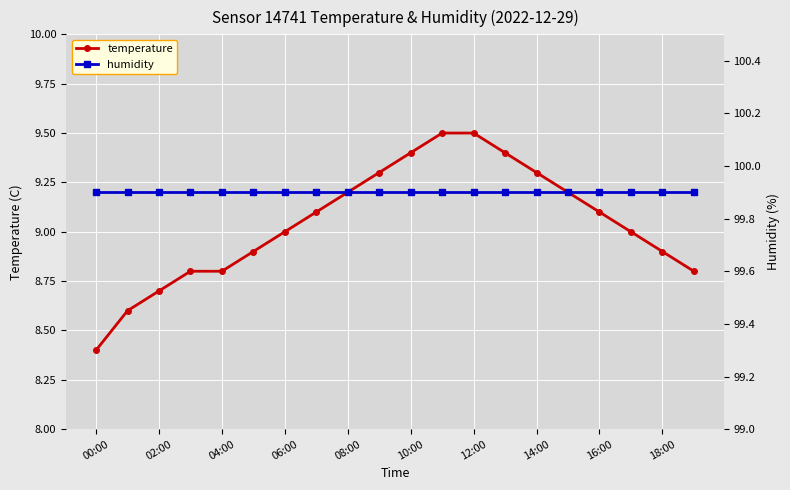

Reading left to right, list all the values displayed in this chart.

temperature: 8.4	8.6	8.7	8.8	8.8	8.9	9.0	9.1	9.2	9.3	9.4	9.5	9.5	9.4	9.3	9.2	9.1	9.0	8.9	8.8
humidity: 99.9	99.9	99.9	99.9	99.9	99.9	99.9	99.9	99.9	99.9	99.9	99.9	99.9	99.9	99.9	99.9	99.9	99.9	99.9	99.9